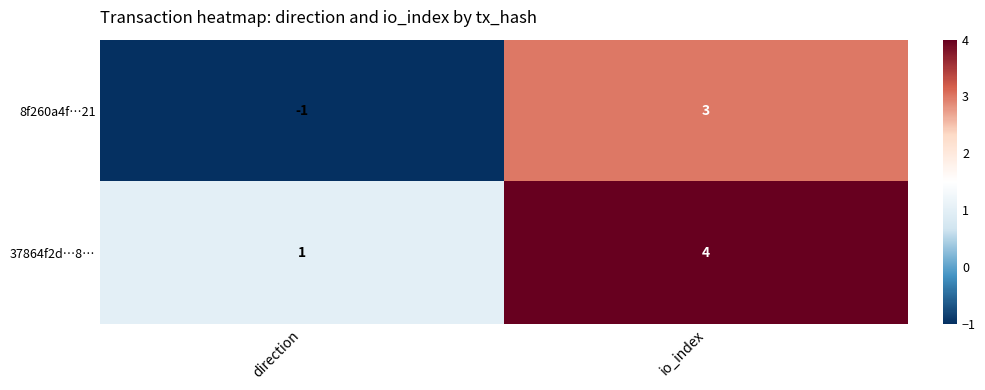

At direction, list the series in order from smallest to largest.

8f260a4f…21, 37864f2d…8…